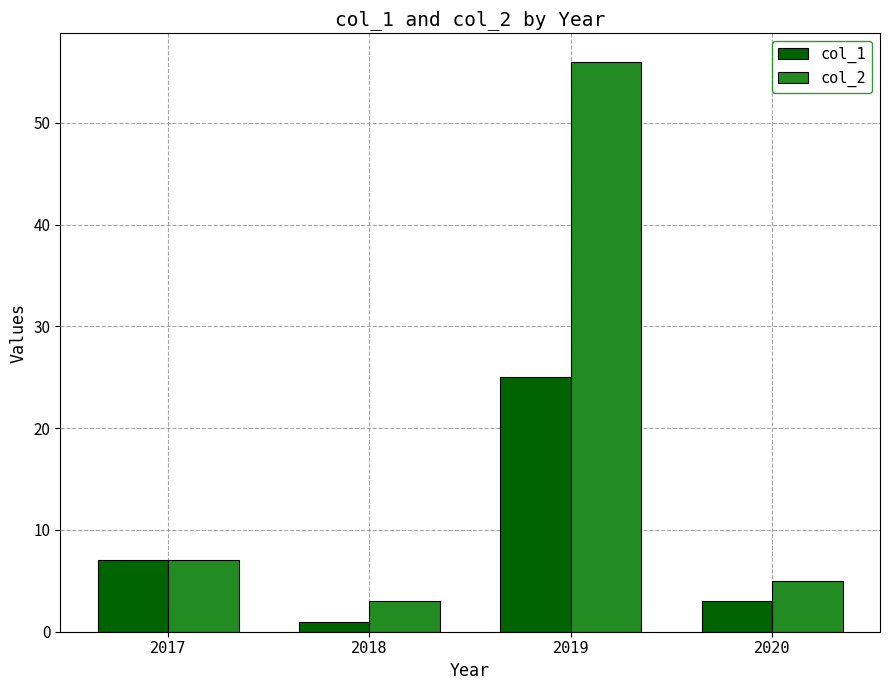

What is the difference between the maximum and minimum values in the col_1 series?

24